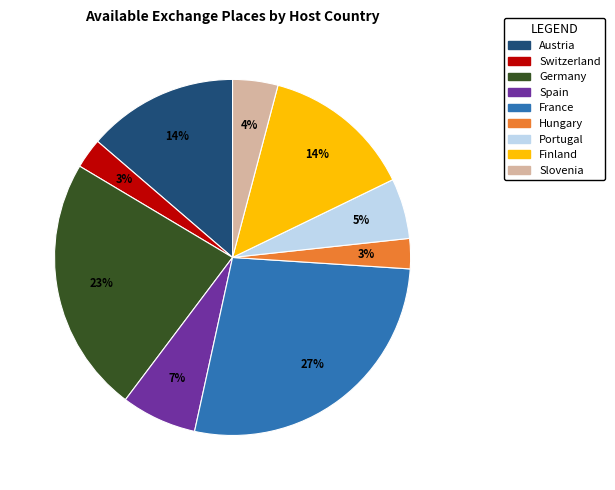

What is the ratio of the value at Hungary to the value at Switzerland?

1.0